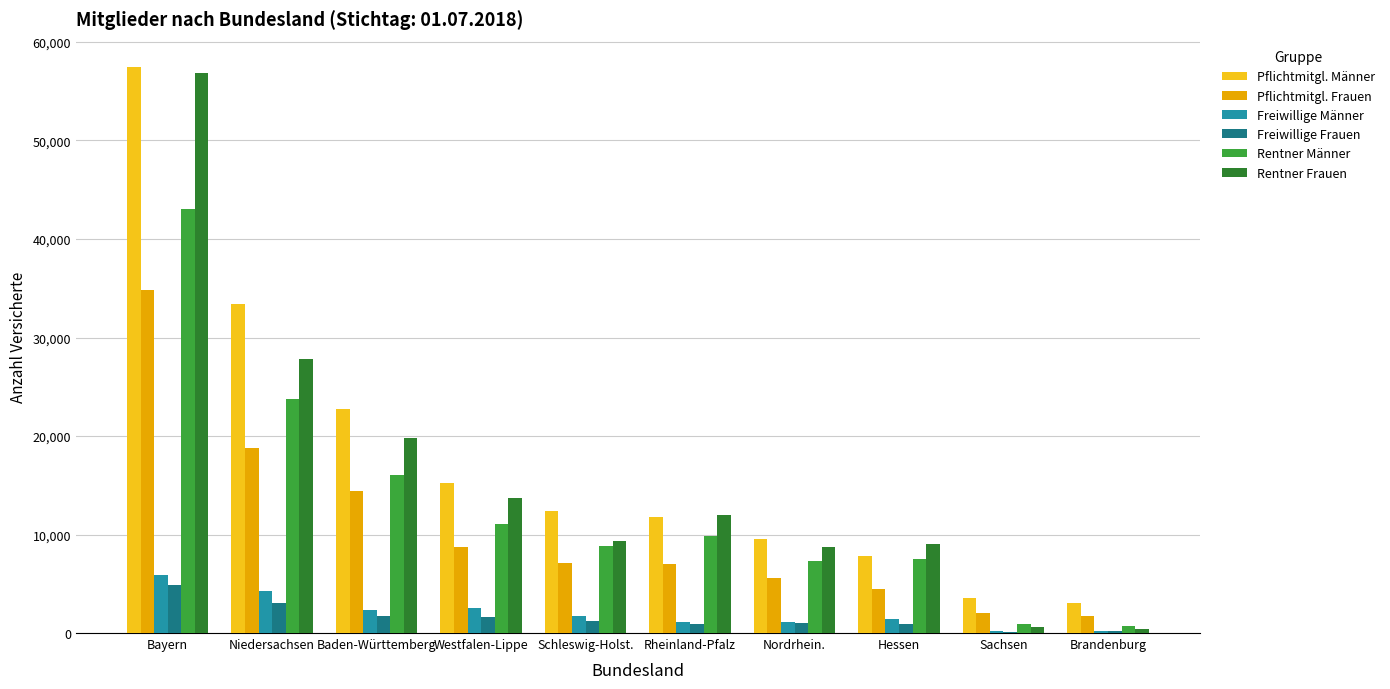

Where is Freiwillige Männer nearest to the value 3064?

Westfalen-Lippe